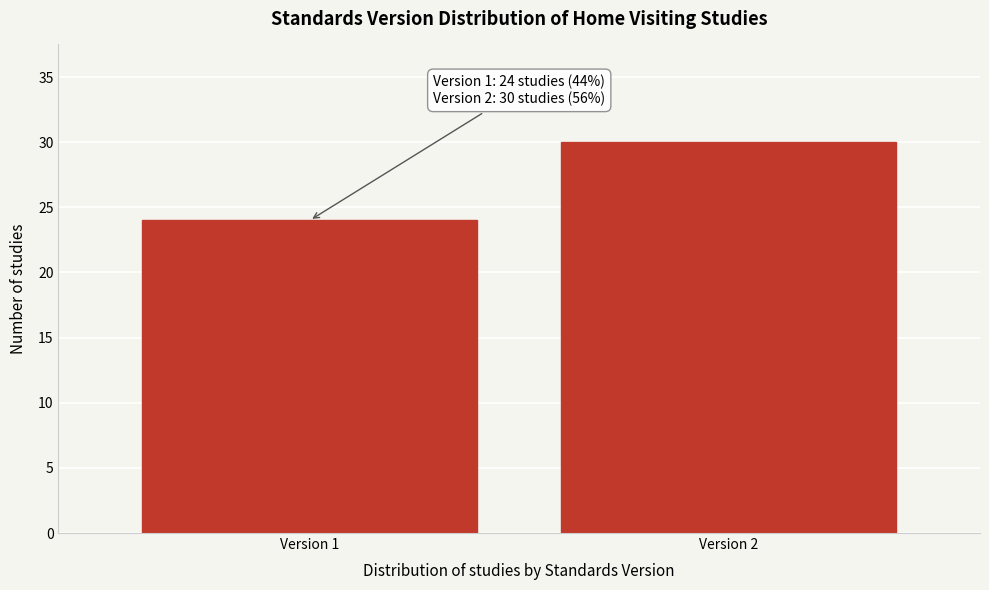

Reading left to right, extract all data points from this chart.

24	30